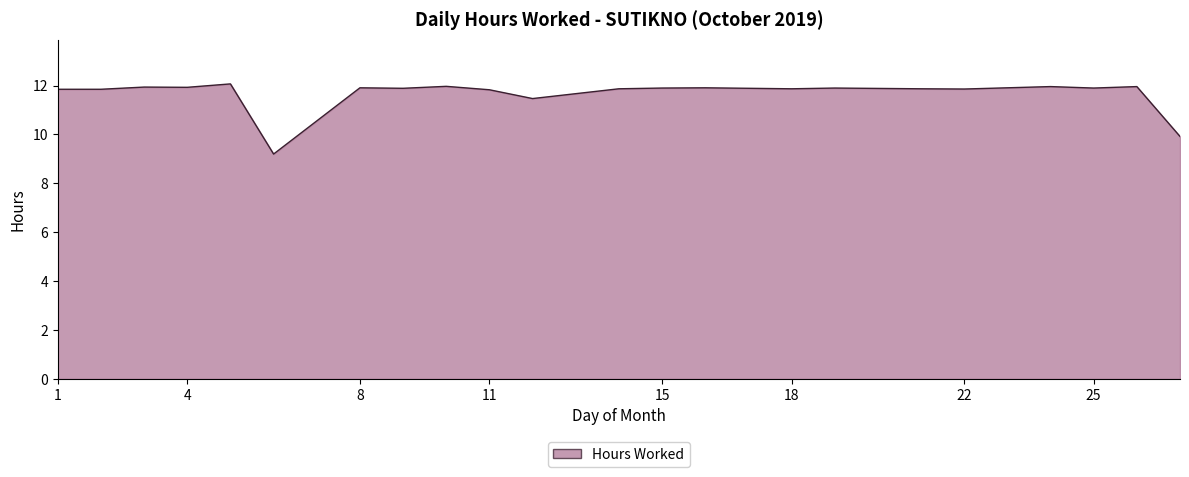

What is the difference between the maximum and minimum values?

2.9